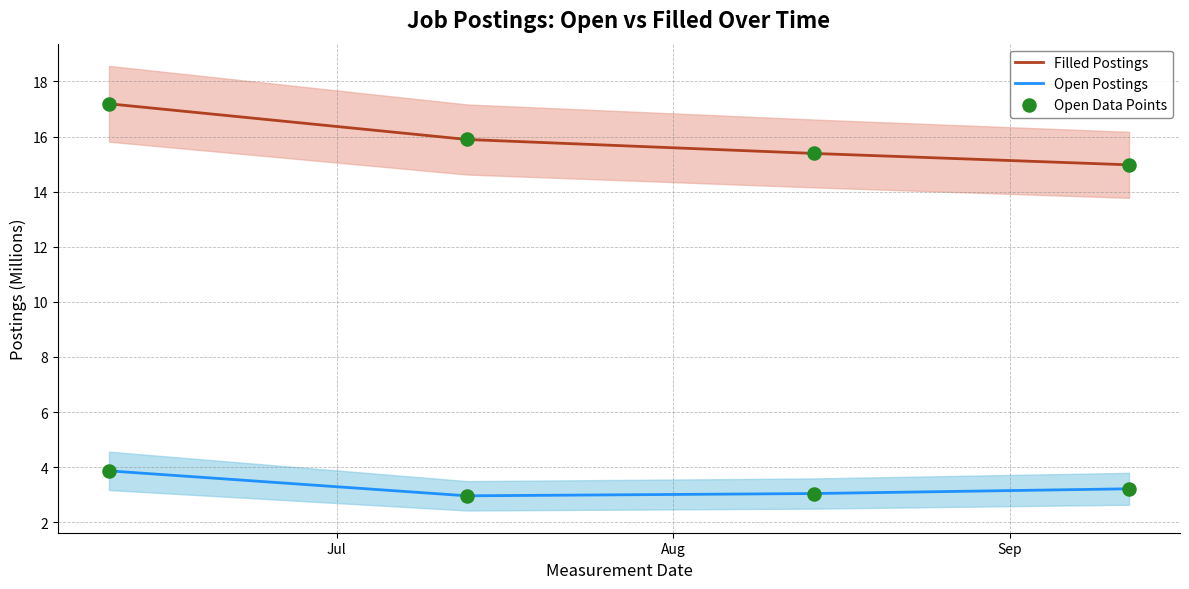

Which series has the widest spread of Y values?

Filled Postings